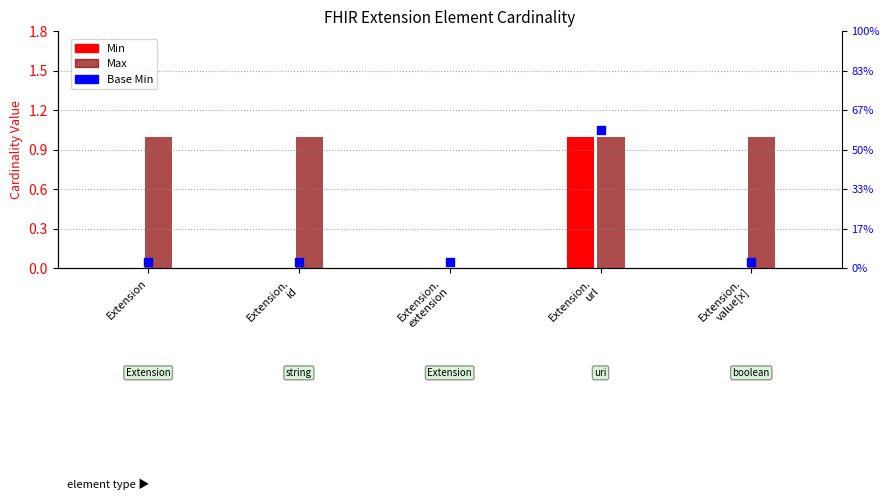

Which series reaches the minimum Y coordinate?

Min